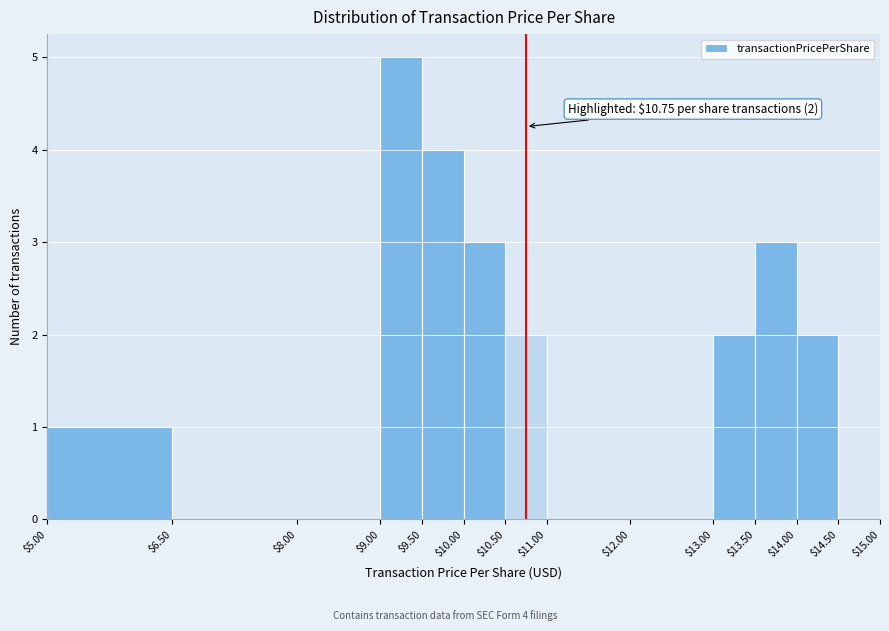

Over which range of the x-axis is the bar tallest?

$9.00 to $9.50